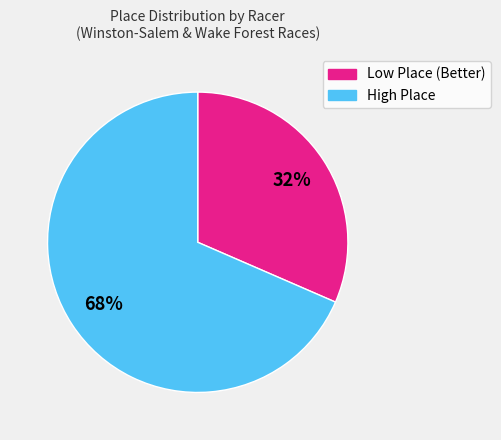

How many segments does this pie chart have?

2